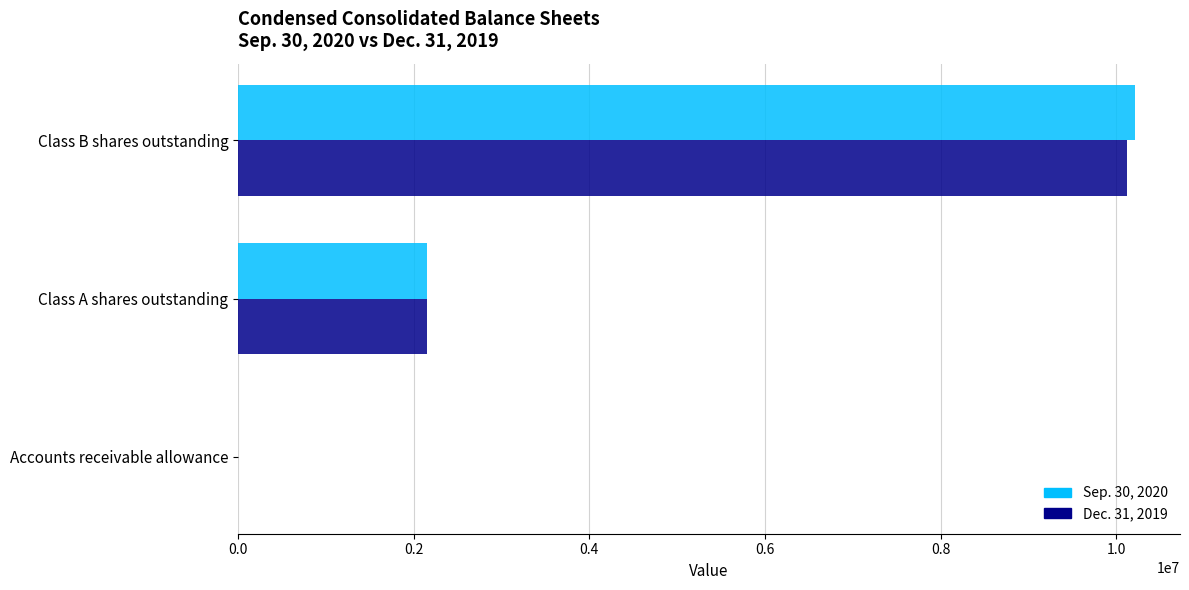

What is the greatest value displayed?

10217352